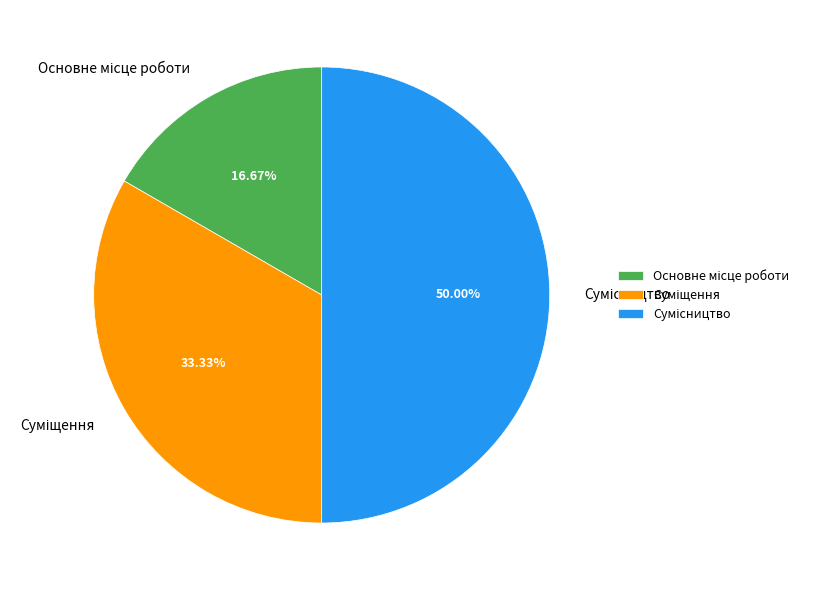

Is there any slice that represents more than half of the pie?

No